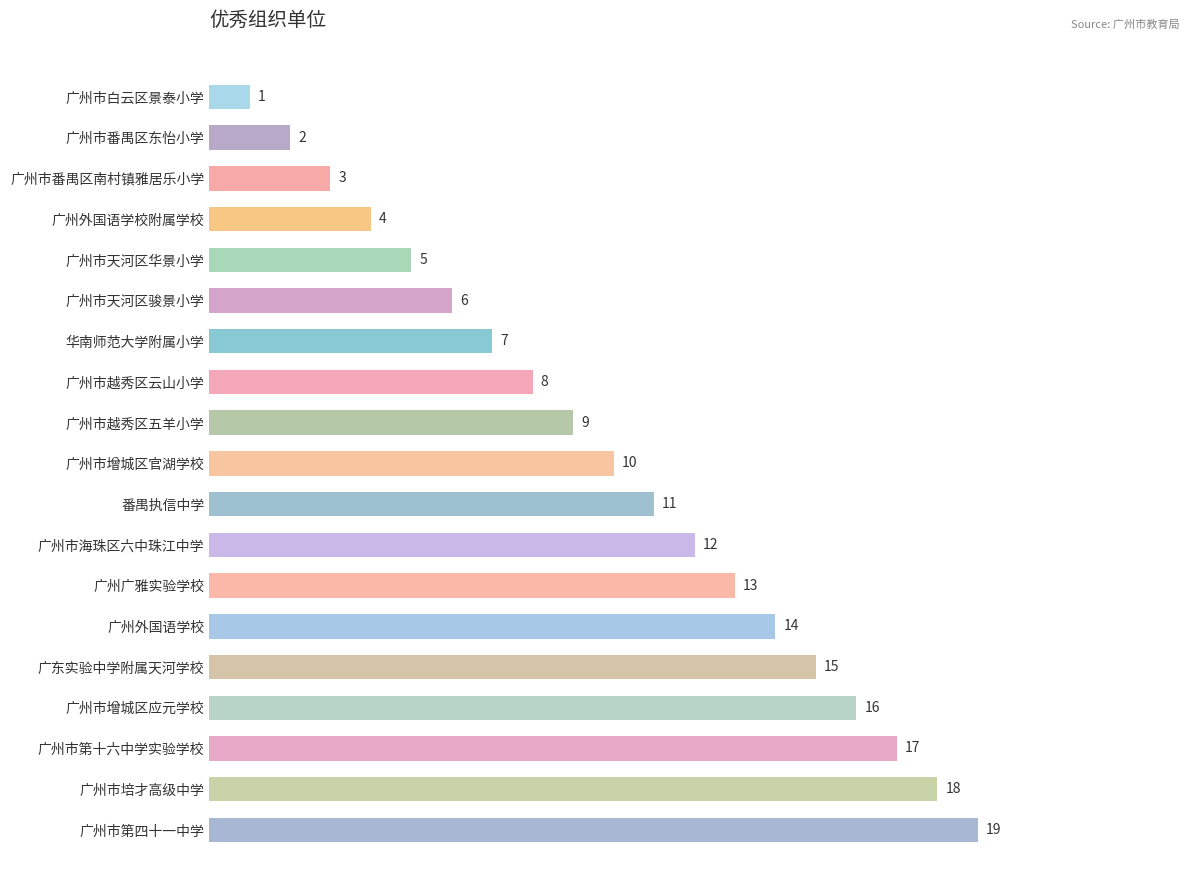

At which category does the chart reach its peak across all series?

广州市第四十一中学